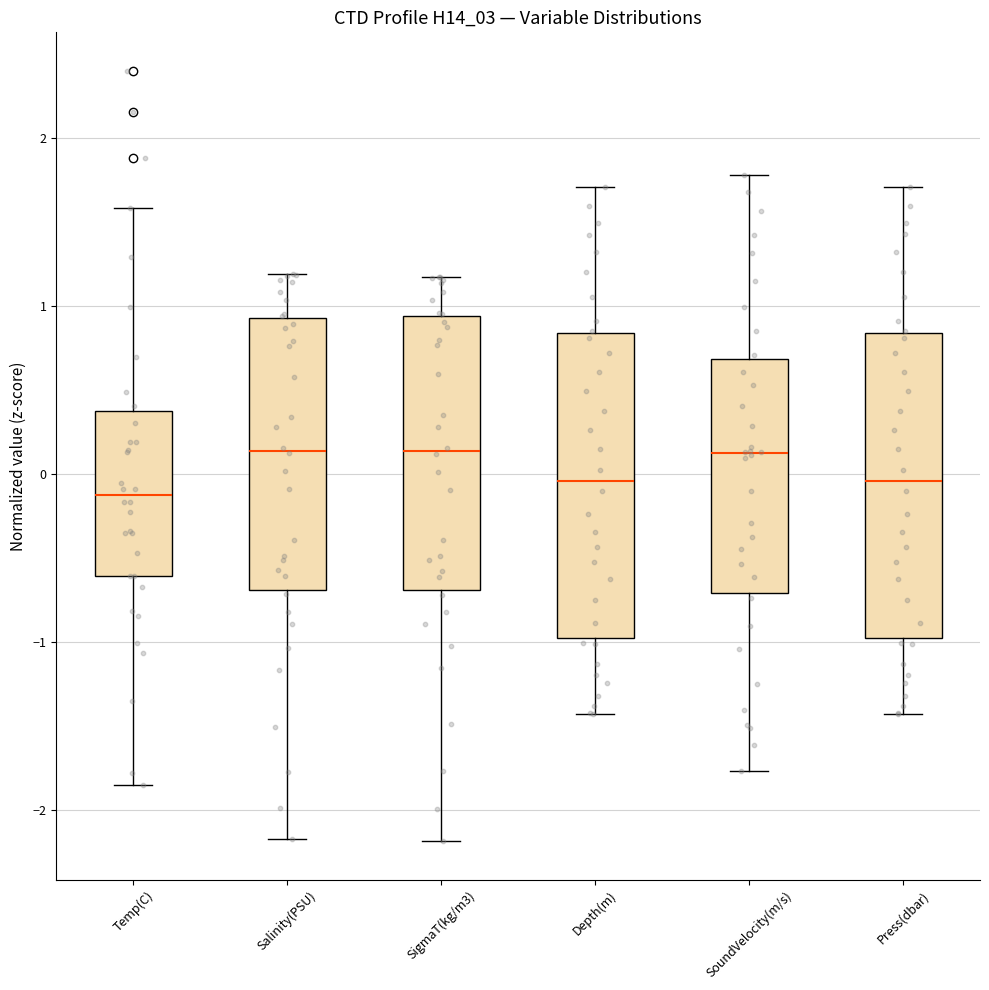

Where does the lower whisker of the box for Temp(C) end on the y-axis? The values are not printed on the chart, so give them approximately, as read against the axis.

-1.9